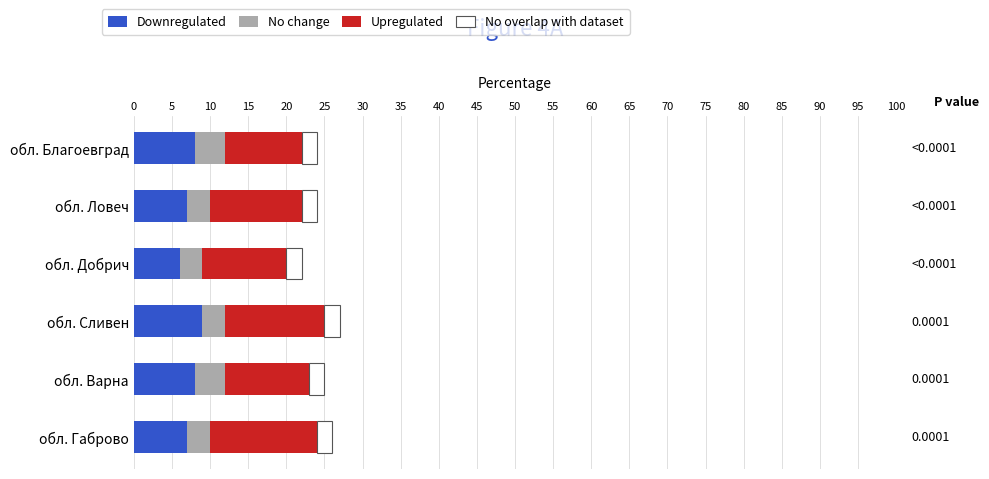

What is the sum of the Downregulated values at обл. Варна and обл. Ловеч?

15